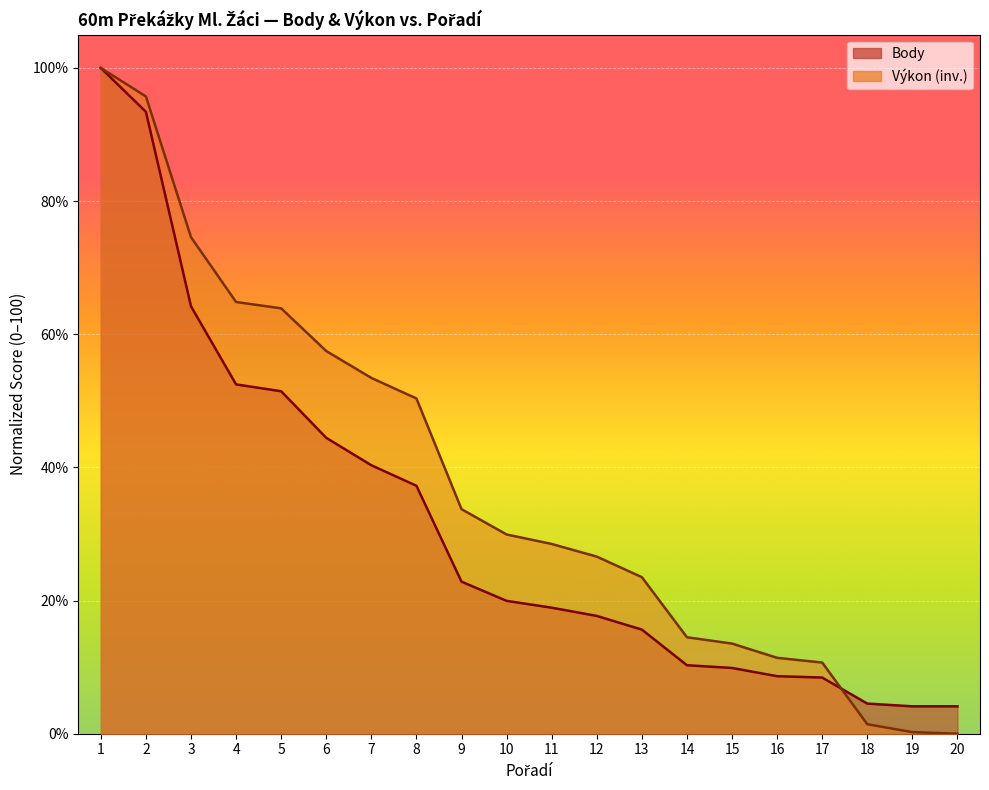

List the series in order of their peak value, lowest first.

Body, Výkon